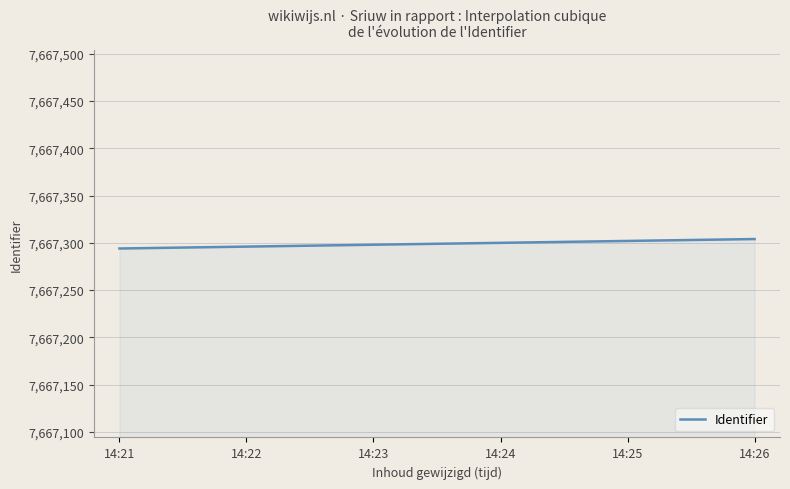

What is the minimum value shown in the chart?

7667294.0